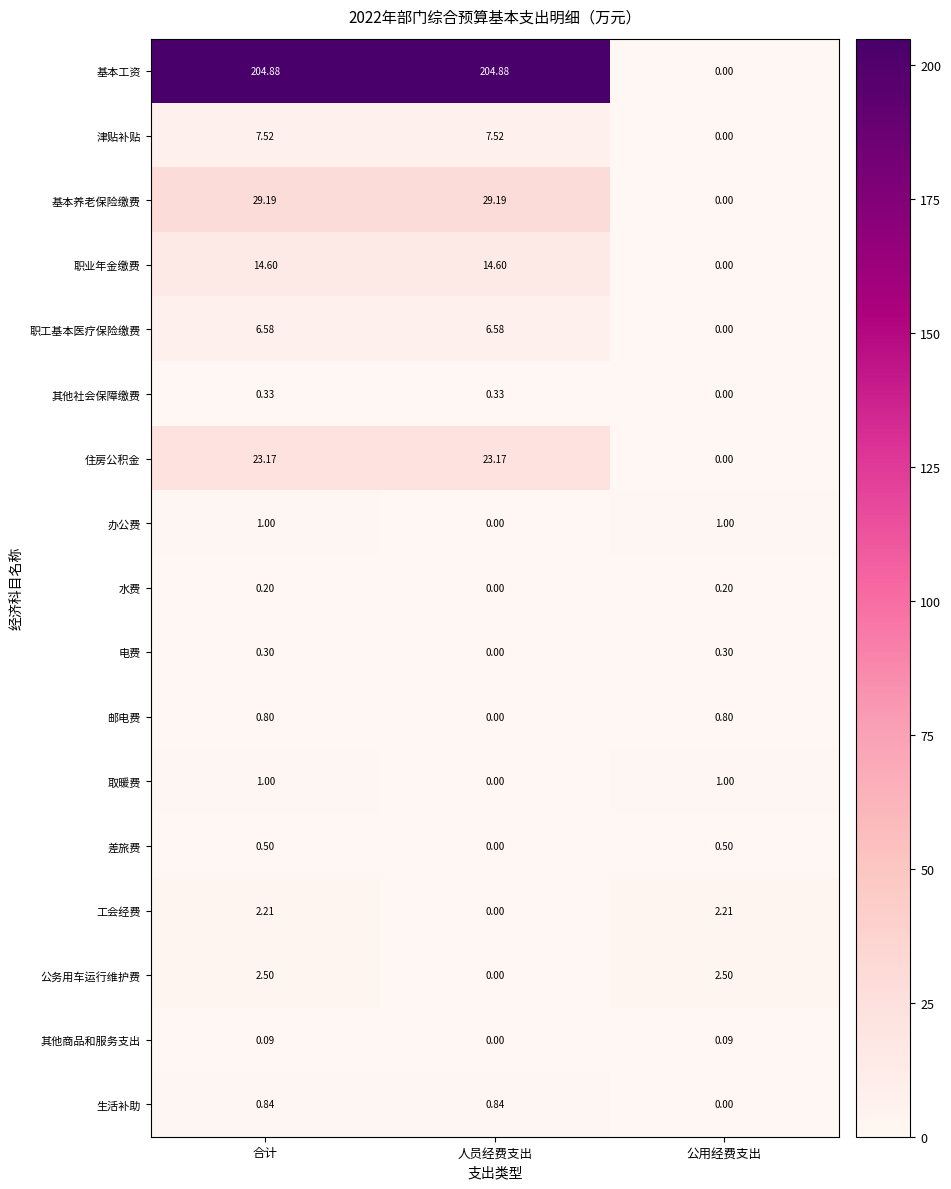

Which series has the largest range (max minus min)?

基本工资